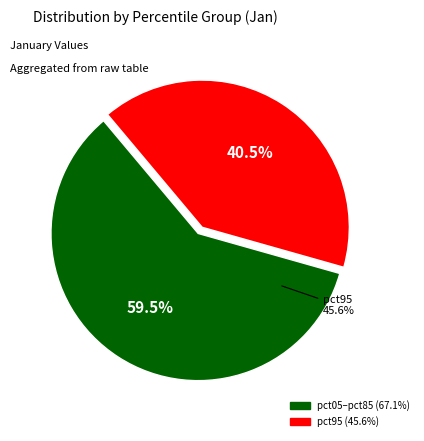

What percentage is the pct95 slice, to the nearest percent?

40%